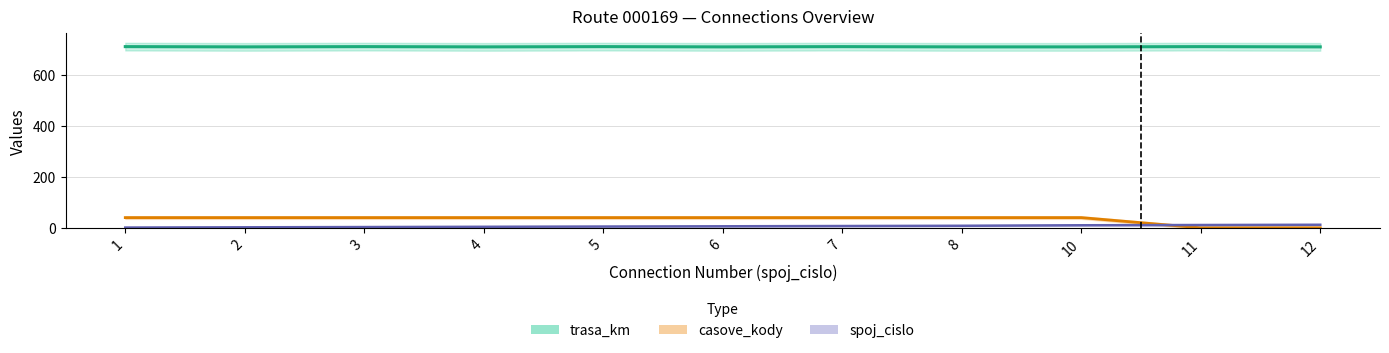

What is the value of the casove_kody point at the 9th from the left?

40